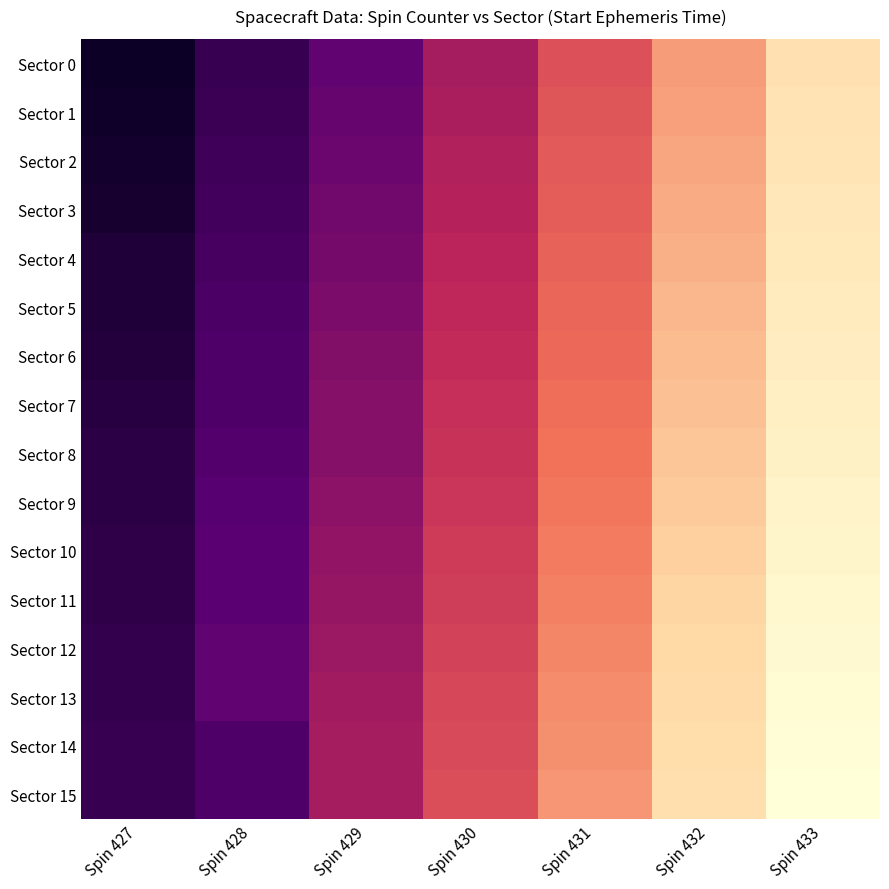

Reading left to right, what are all the values shown in this chart?

Sector 0: Spin 427=0.0	Spin 428=0.1	Spin 429=0.2	Spin 430=0.4	Spin 431=0.5	Spin 432=0.7	Spin 433=0.8
Sector 1: Spin 427=0.0	Spin 428=0.1	Spin 429=0.2	Spin 430=0.4	Spin 431=0.5	Spin 432=0.7	Spin 433=0.9
Sector 2: Spin 427=0.0	Spin 428=0.1	Spin 429=0.2	Spin 430=0.4	Spin 431=0.5	Spin 432=0.7	Spin 433=0.9
Sector 3: Spin 427=0.0	Spin 428=0.1	Spin 429=0.2	Spin 430=0.4	Spin 431=0.5	Spin 432=0.7	Spin 433=0.9
Sector 4: Spin 427=0.1	Spin 428=0.2	Spin 429=0.3	Spin 430=0.4	Spin 431=0.6	Spin 432=0.7	Spin 433=0.9
Sector 5: Spin 427=0.1	Spin 428=0.2	Spin 429=0.3	Spin 430=0.4	Spin 431=0.6	Spin 432=0.7	Spin 433=0.9
Sector 6: Spin 427=0.1	Spin 428=0.2	Spin 429=0.3	Spin 430=0.4	Spin 431=0.6	Spin 432=0.7	Spin 433=0.9
Sector 7: Spin 427=0.1	Spin 428=0.2	Spin 429=0.3	Spin 430=0.4	Spin 431=0.6	Spin 432=0.8	Spin 433=0.9
Sector 8: Spin 427=0.1	Spin 428=0.2	Spin 429=0.3	Spin 430=0.4	Spin 431=0.6	Spin 432=0.8	Spin 433=0.9
Sector 9: Spin 427=0.1	Spin 428=0.2	Spin 429=0.3	Spin 430=0.4	Spin 431=0.6	Spin 432=0.8	Spin 433=0.9
Sector 10: Spin 427=0.1	Spin 428=0.2	Spin 429=0.3	Spin 430=0.5	Spin 431=0.6	Spin 432=0.8	Spin 433=0.9
Sector 11: Spin 427=0.1	Spin 428=0.2	Spin 429=0.3	Spin 430=0.5	Spin 431=0.6	Spin 432=0.8	Spin 433=1.0
Sector 12: Spin 427=0.1	Spin 428=0.2	Spin 429=0.3	Spin 430=0.5	Spin 431=0.6	Spin 432=0.8	Spin 433=1.0
Sector 13: Spin 427=0.1	Spin 428=0.2	Spin 429=0.3	Spin 430=0.5	Spin 431=0.6	Spin 432=0.8	Spin 433=1.0
Sector 14: Spin 427=0.1	Spin 428=0.2	Spin 429=0.4	Spin 430=0.5	Spin 431=0.7	Spin 432=0.8	Spin 433=1.0
Sector 15: Spin 427=0.1	Spin 428=0.2	Spin 429=0.4	Spin 430=0.5	Spin 431=0.7	Spin 432=0.8	Spin 433=1.0